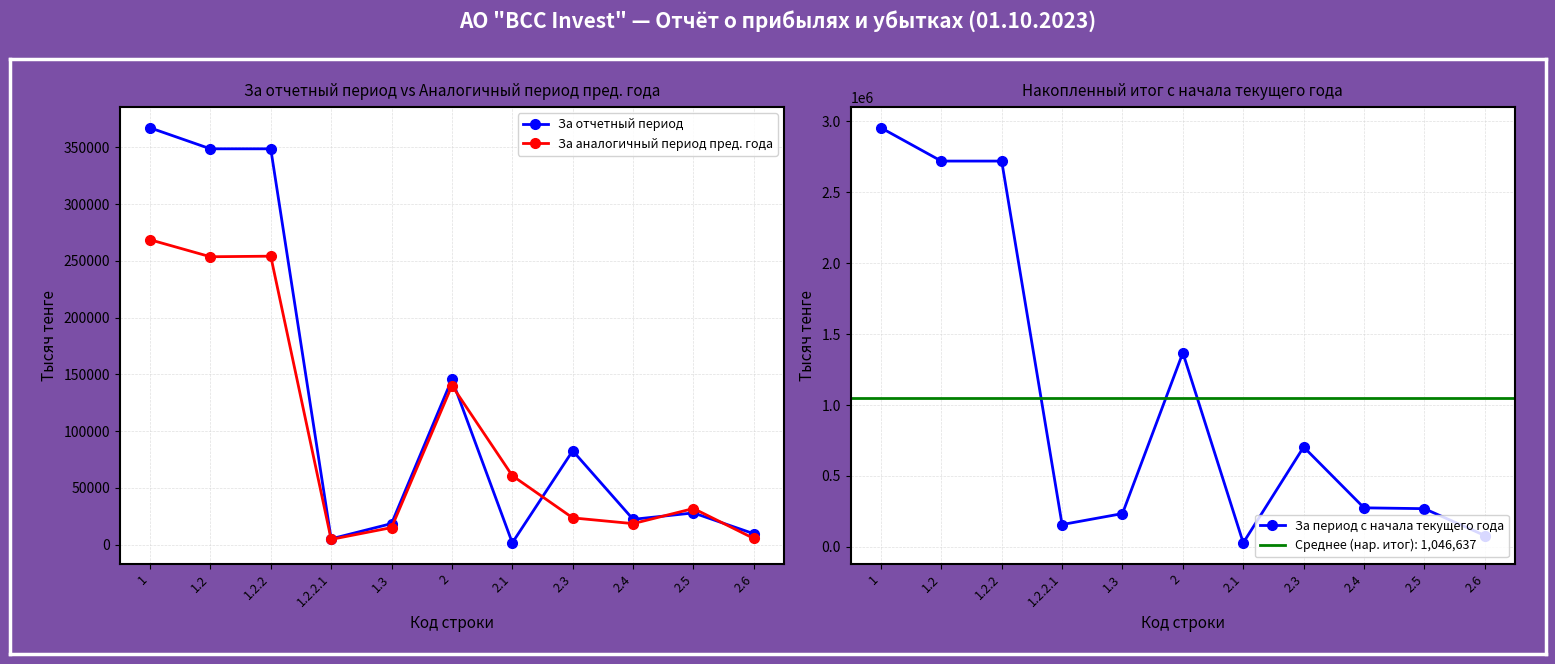

Read the За аналогичный период пред. года value at 2.6, to the nearest 100.

5400